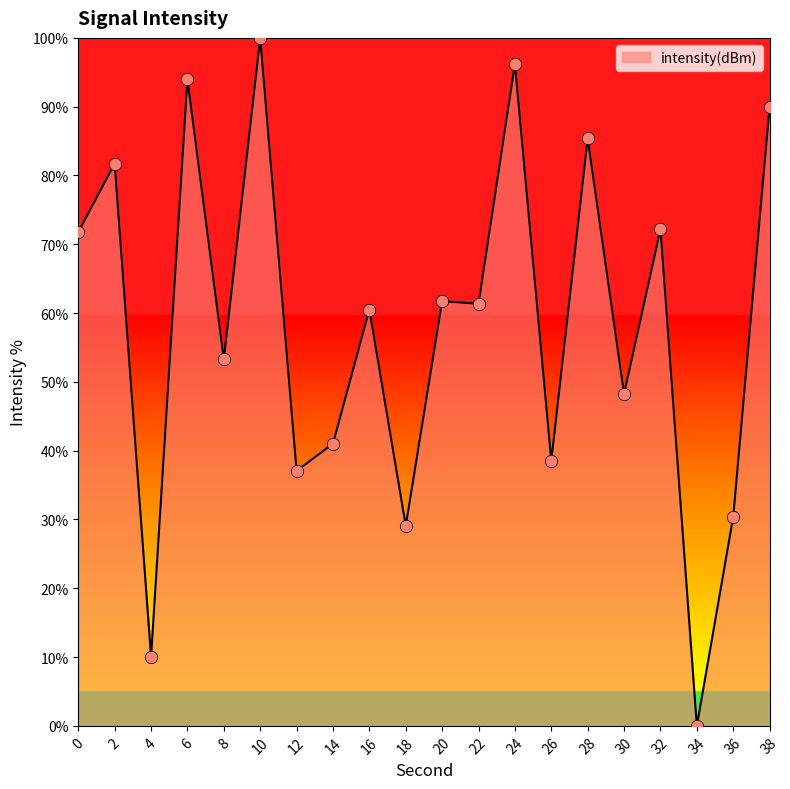

What is the ratio of the value at 0 to the value at 26?

1.9